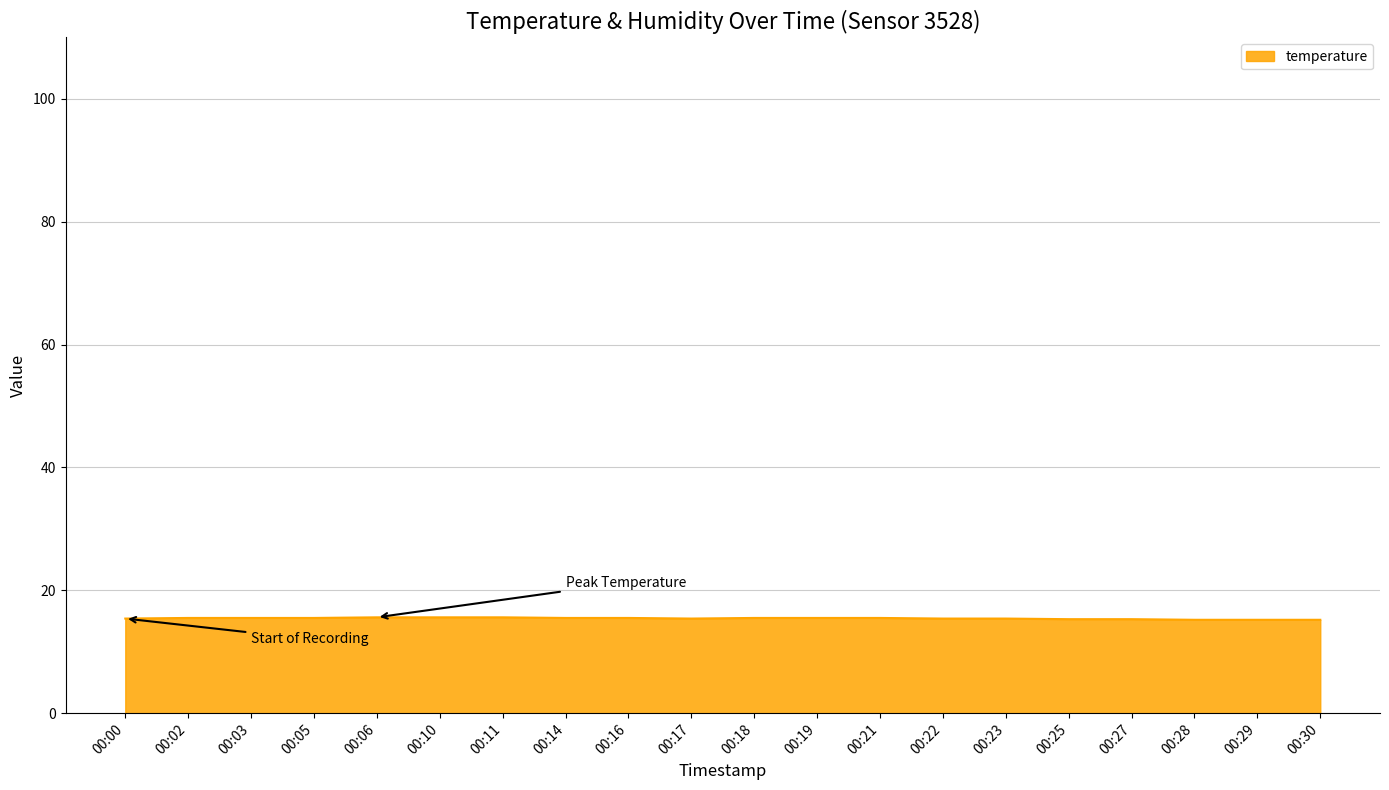

What is the greatest value displayed?

15.6